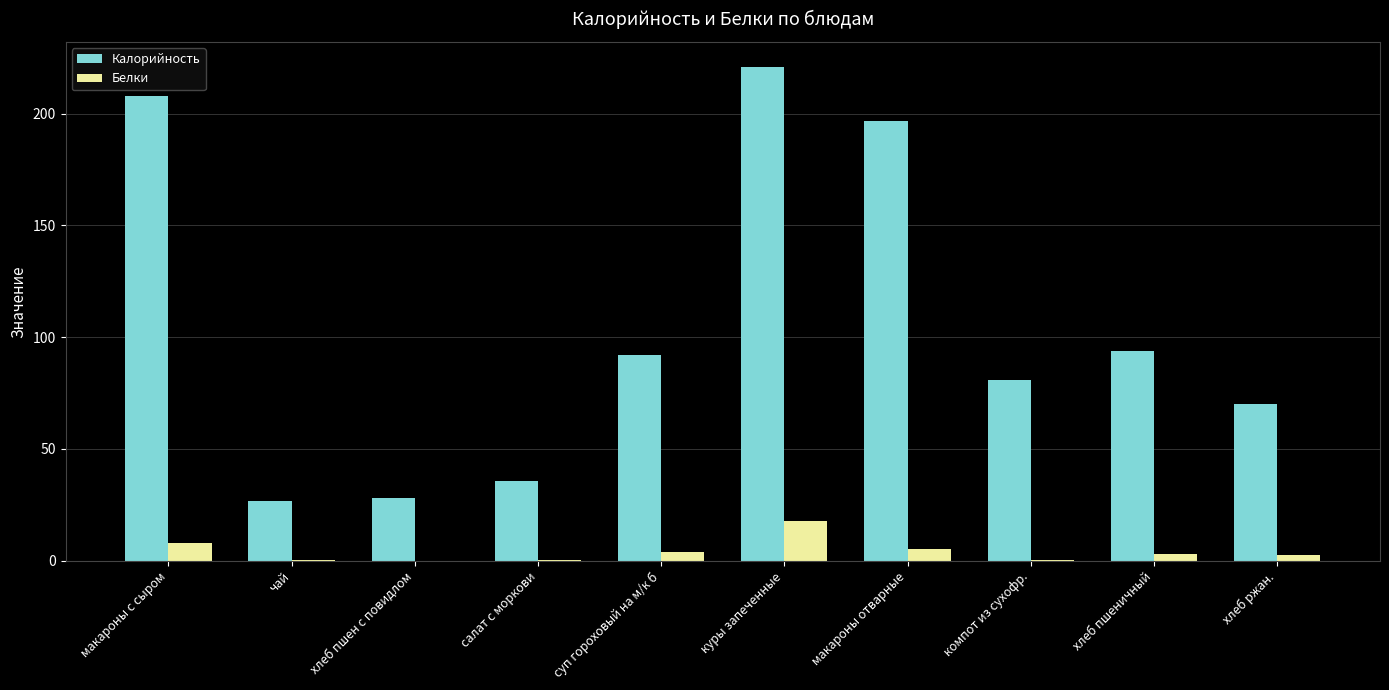

The value of Калорийность at чай is 14.8. True or false?

False